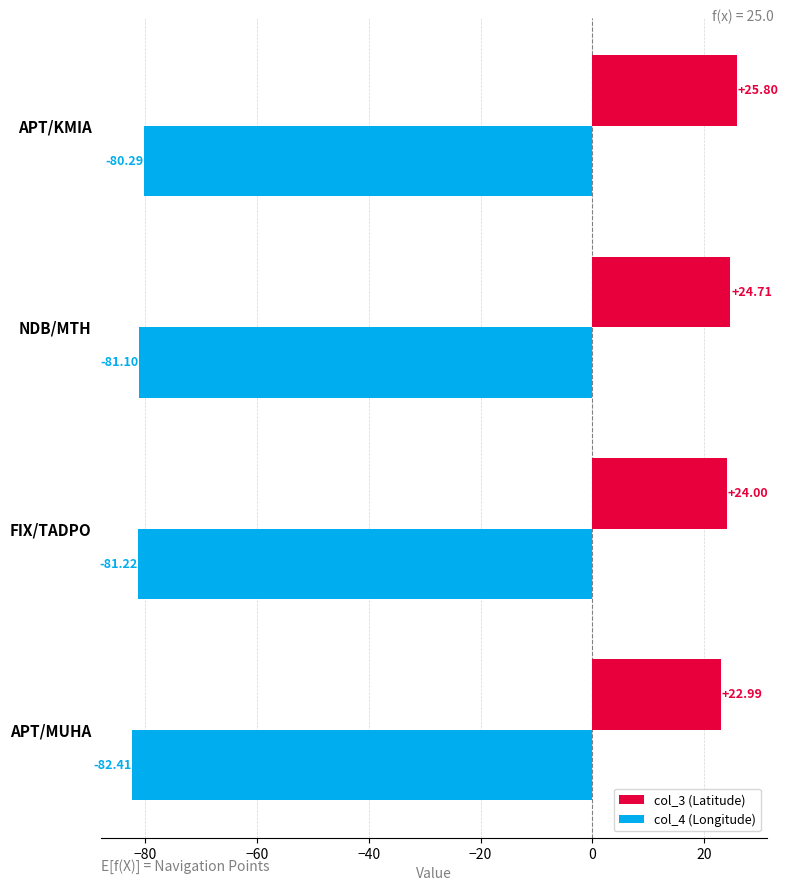

Rank the series at APT/KMIA from lowest to highest value.

col_4 (Longitude), col_3 (Latitude)